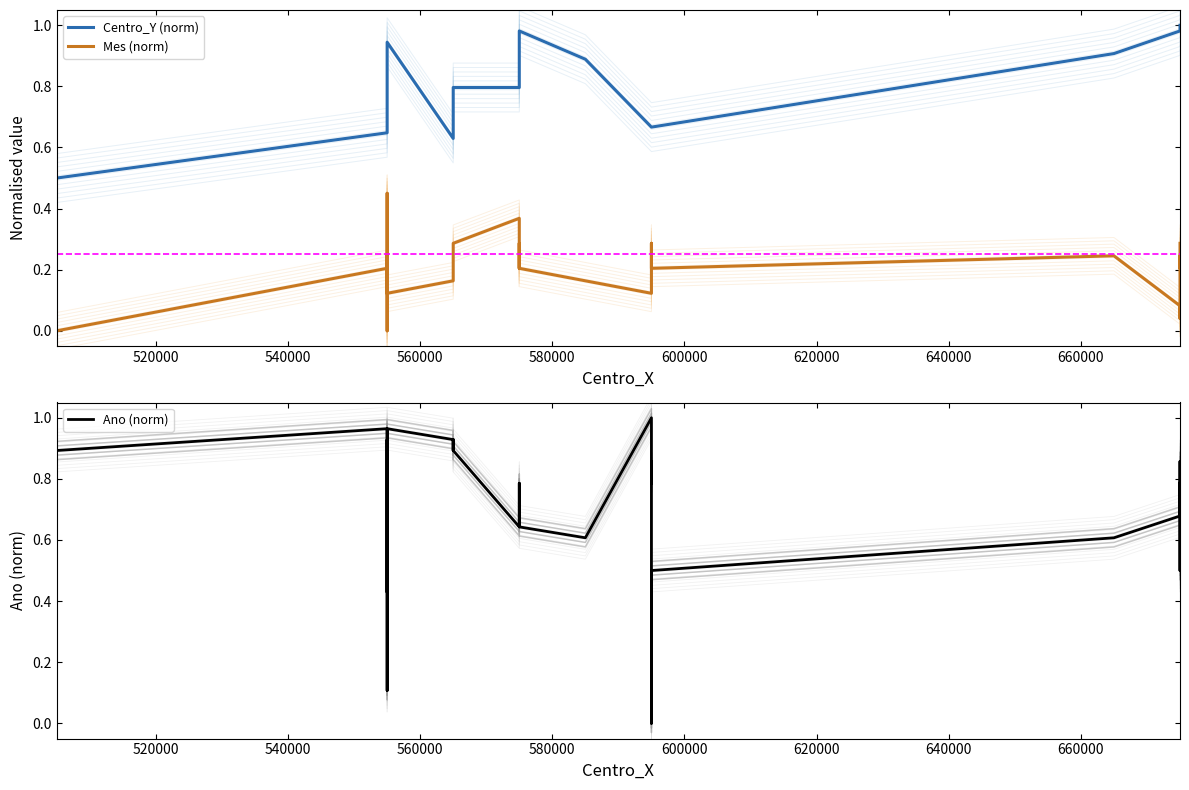

Is the value of Centro_Y (norm) at 30 greater than the value of Mes (norm) at 620000?

Yes